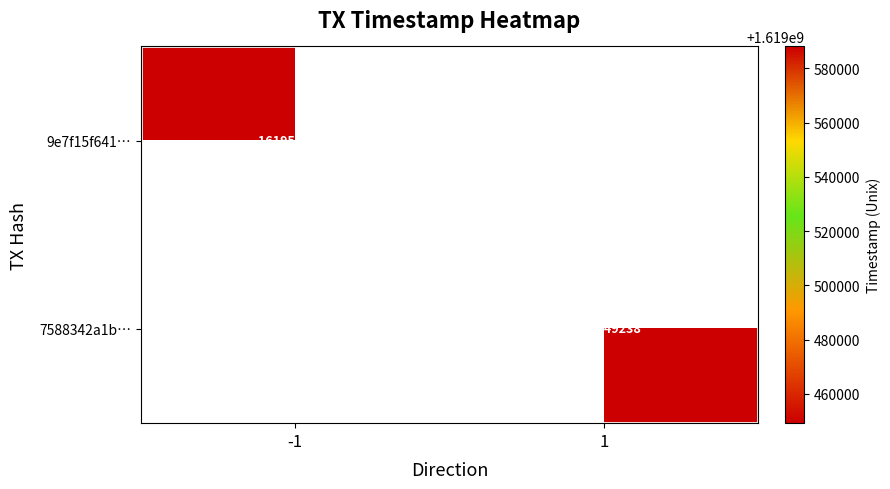

Is it true that 9e7f15f641… equals 885244649 at -1?

False